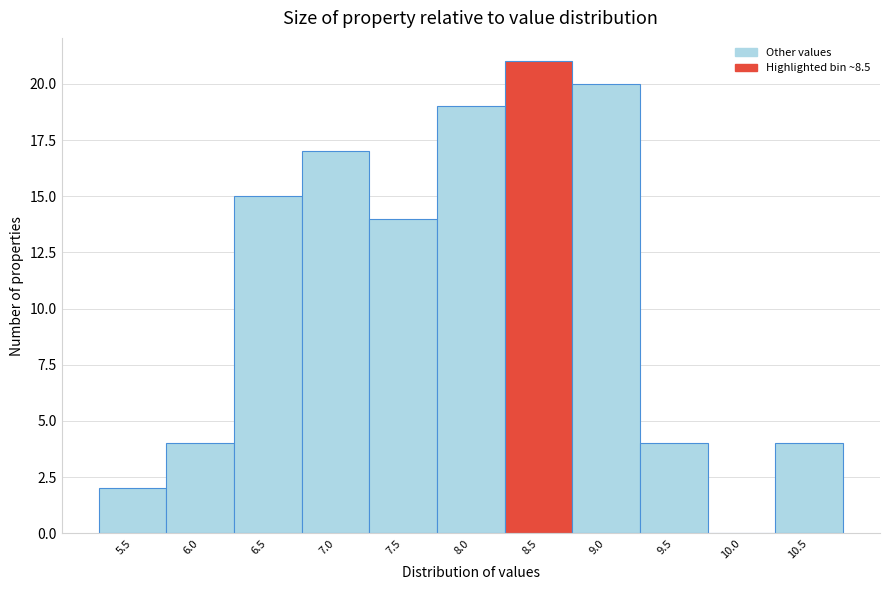

Reading left to right, transcribe all the data shown in this chart.

5.5=2	6.0=4	6.5=15	7.0=17	7.5=14	8.0=19	8.5=21	9.0=20	9.5=4	10.0=0	10.5=4